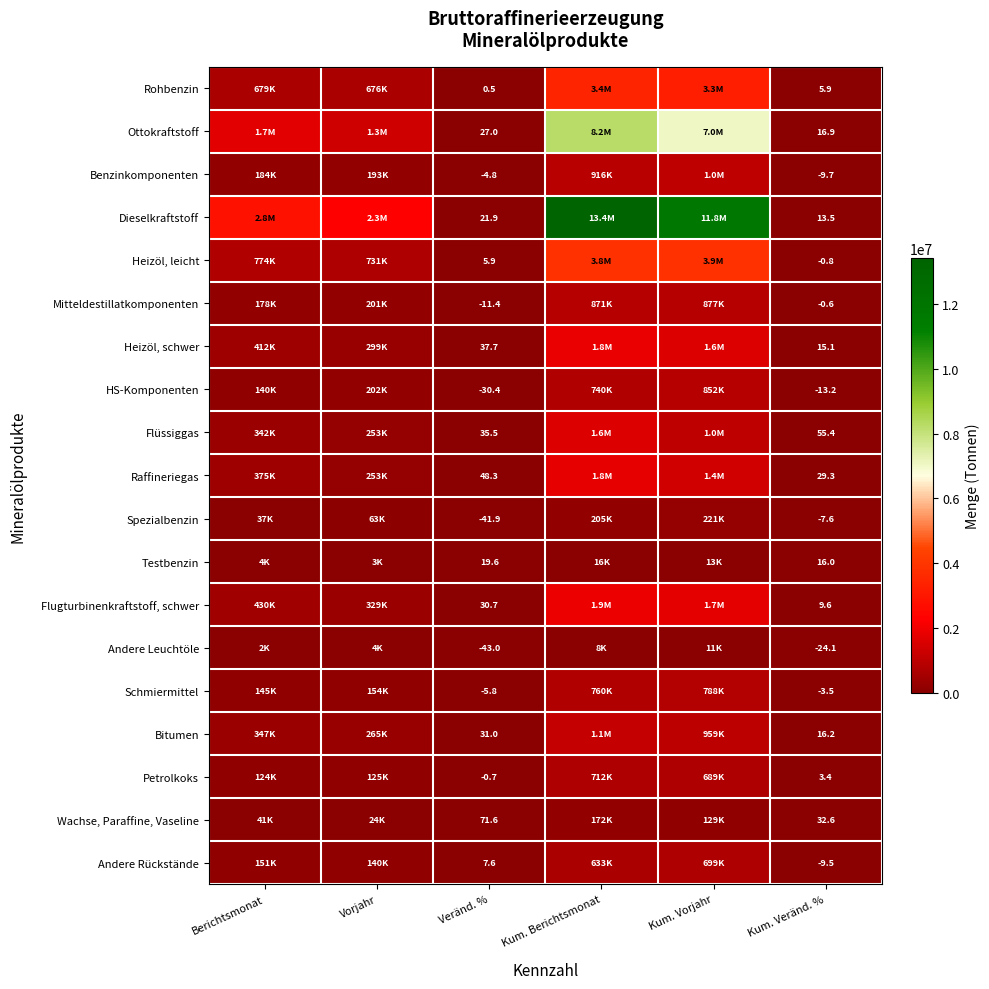

The value of HS-Komponenten at Kum. Veränd. % is -5.9. True or false?

False